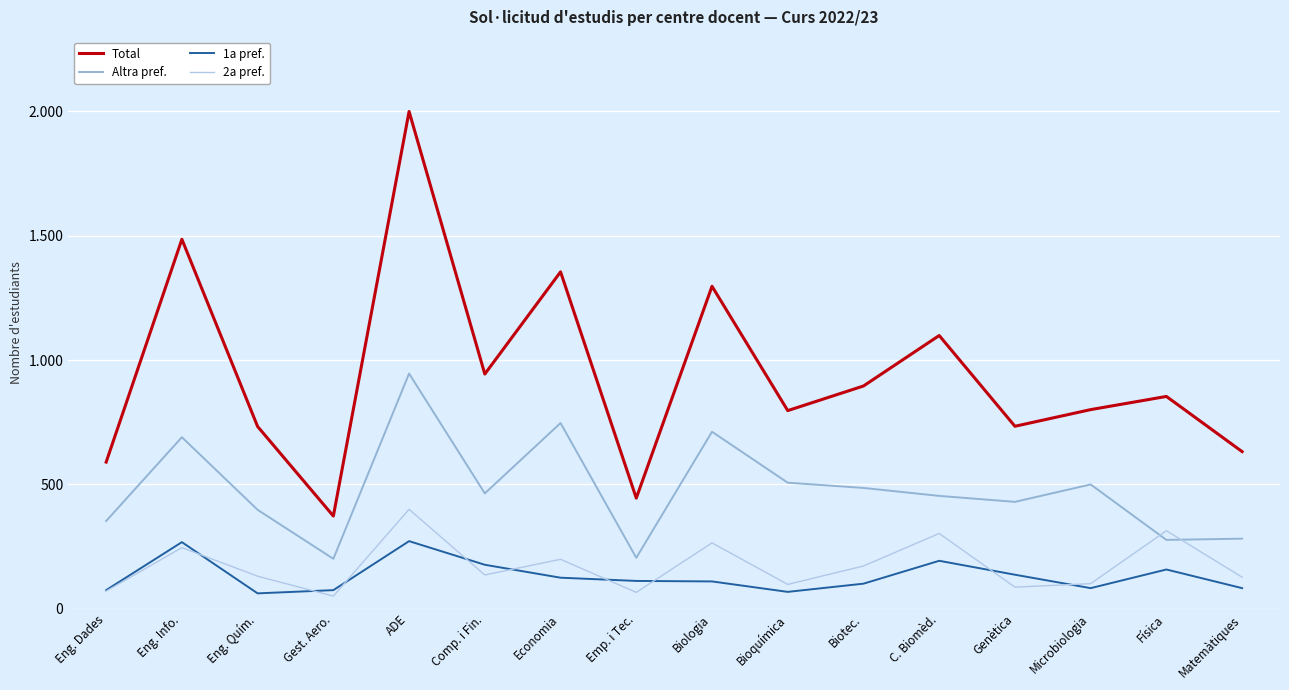

What are all the series names shown in the legend?

Total, Altra pref., 1a pref., 2a pref.